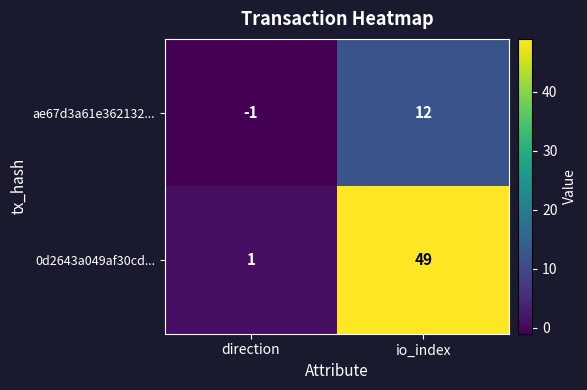

Count the number of categories in the chart.

2